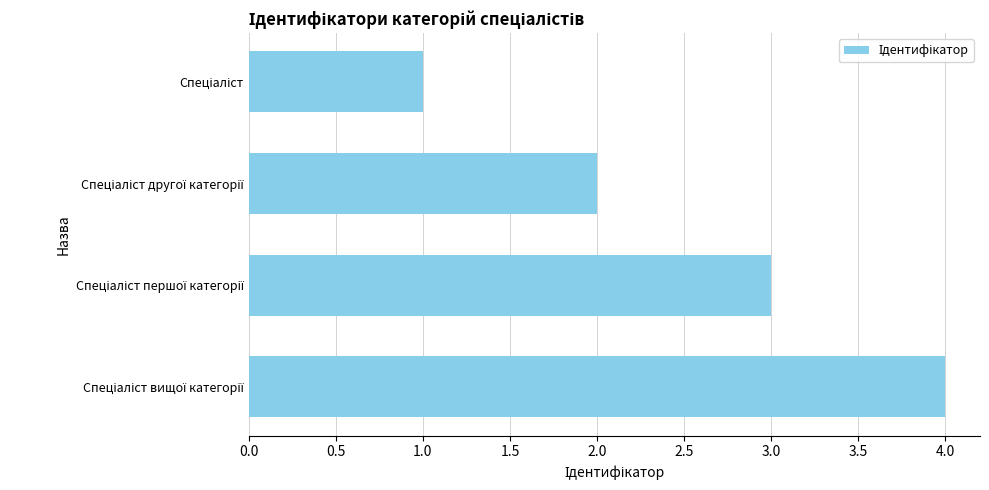

What is the sum of all values?

10